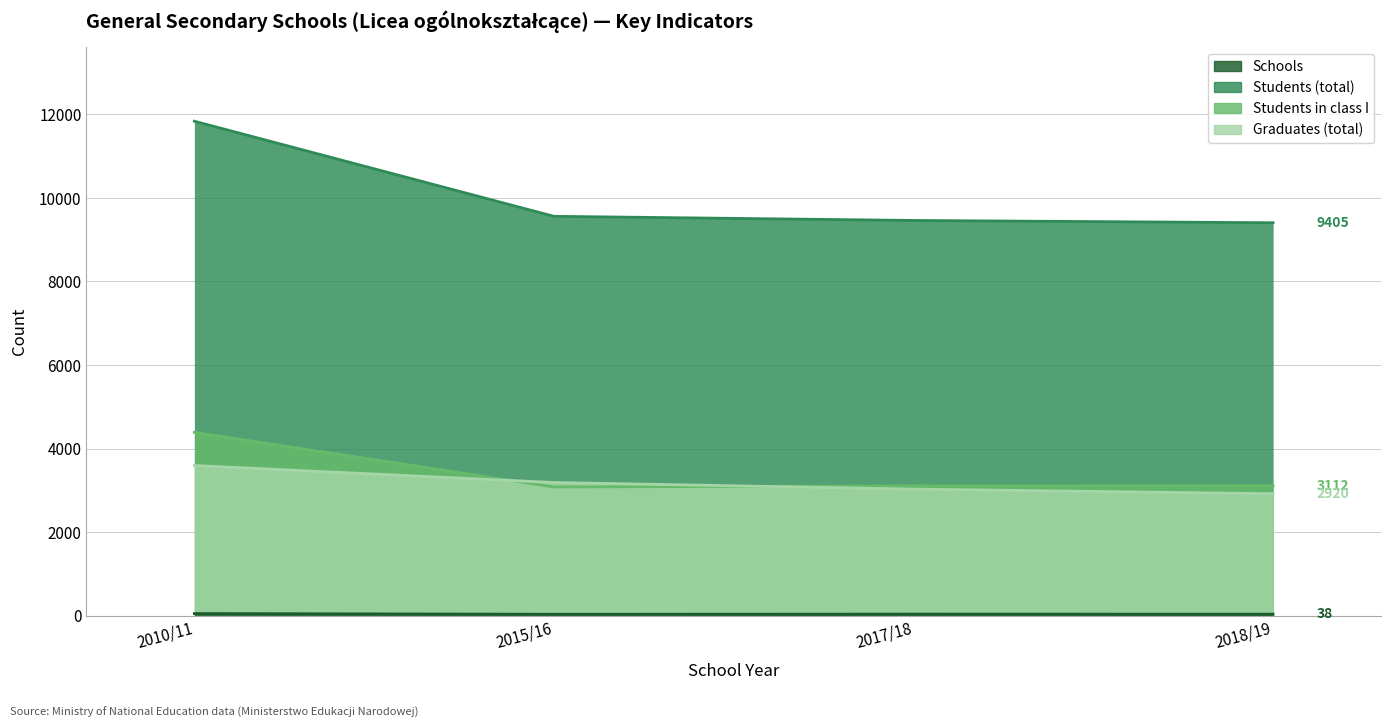

Reading right to left, transcribe all the data shown in this chart.

Schools: 2018/19=38	2017/18=39	2015/16=36	2010/11=52
Students (total): 2018/19=9405	2017/18=9460	2015/16=9559	2010/11=11835
Students in class I: 2018/19=3112	2017/18=3108	2015/16=3082	2010/11=4389
Graduates (total): 2018/19=2920	2017/18=3031	2015/16=3189	2010/11=3594